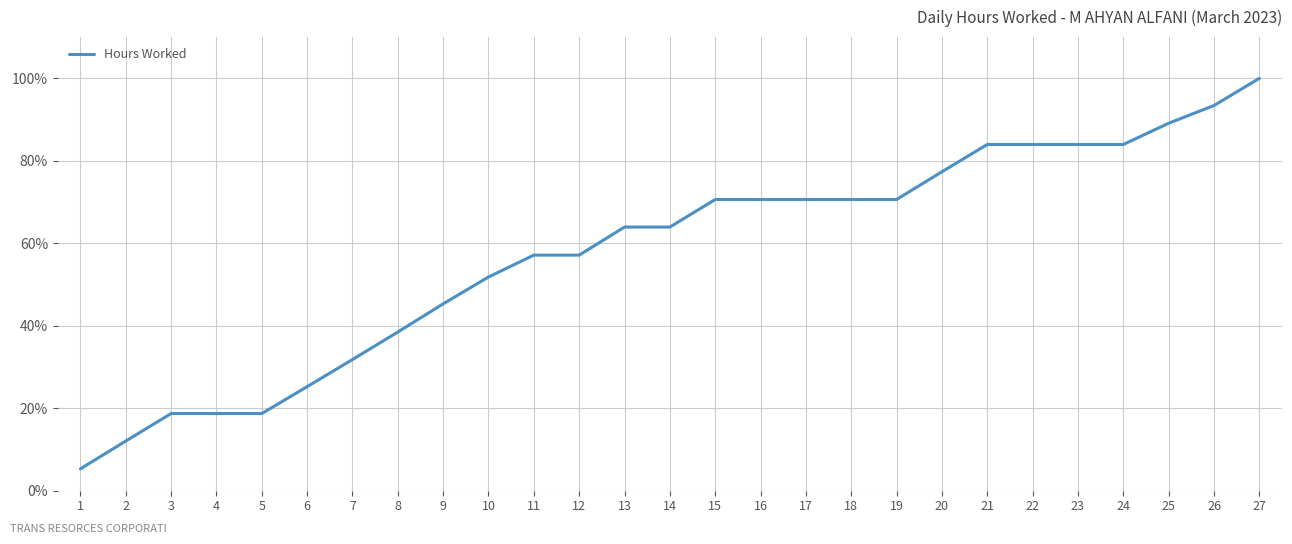

How many lines are shown in the chart?

1